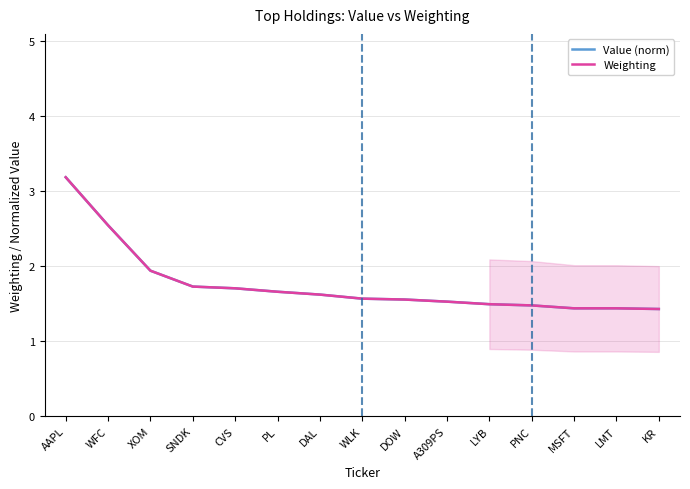

True or false: Value (norm) has more than 0 points higher than both neighbors.

True